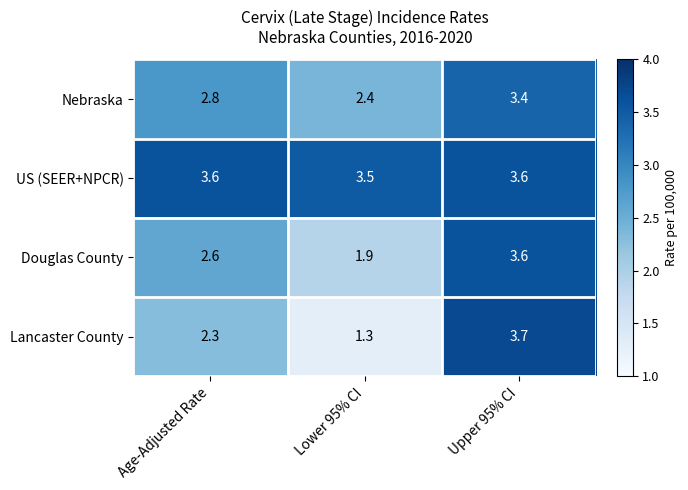

How many series are shown in this chart?

4